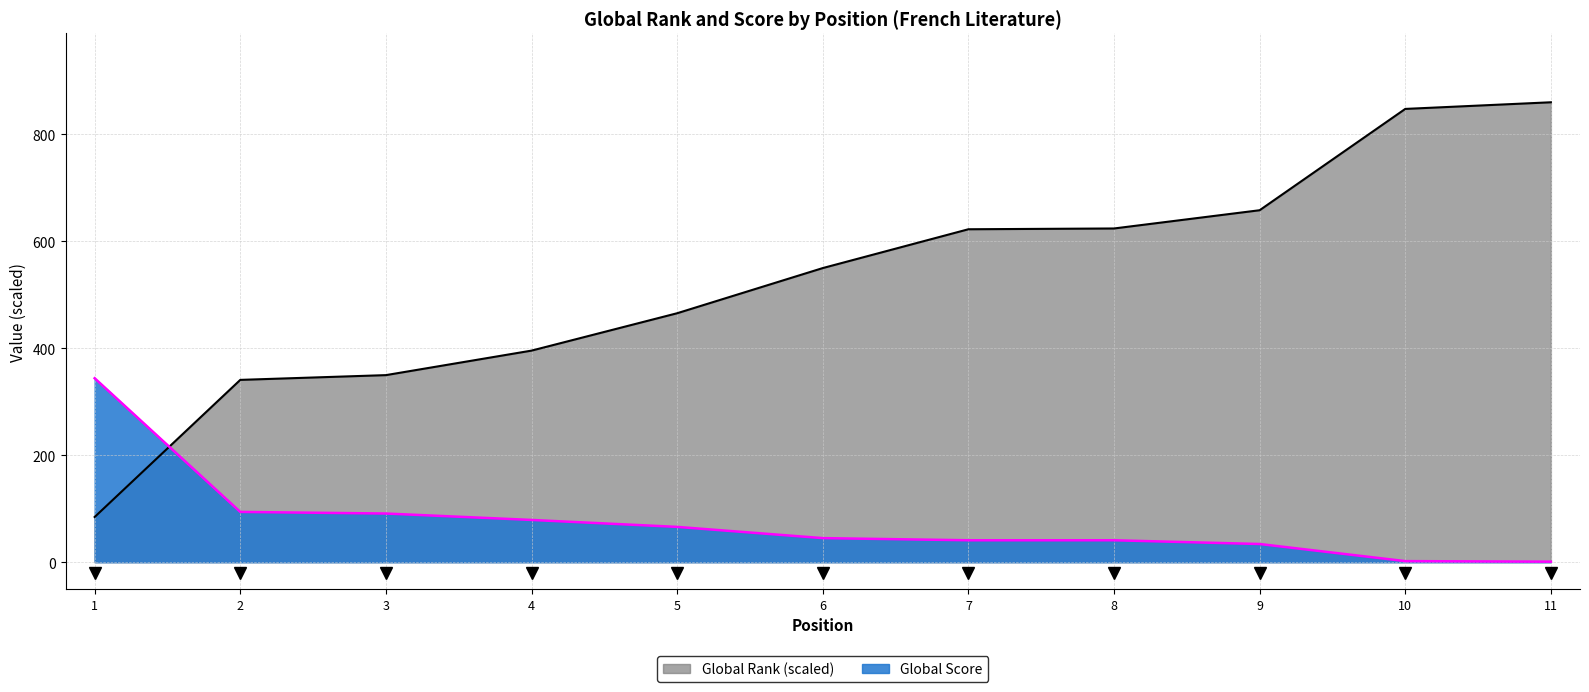

What is the difference between the maximum and minimum values in the Global Score series?

343.0